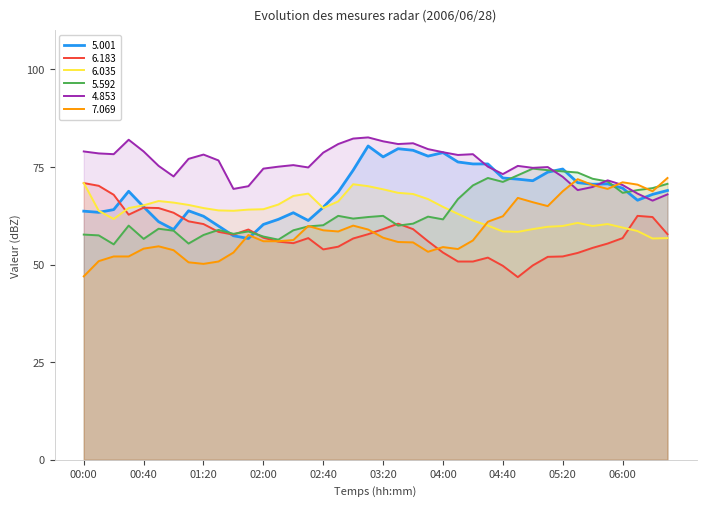

What is the label of the 29th point from the left?

04:40